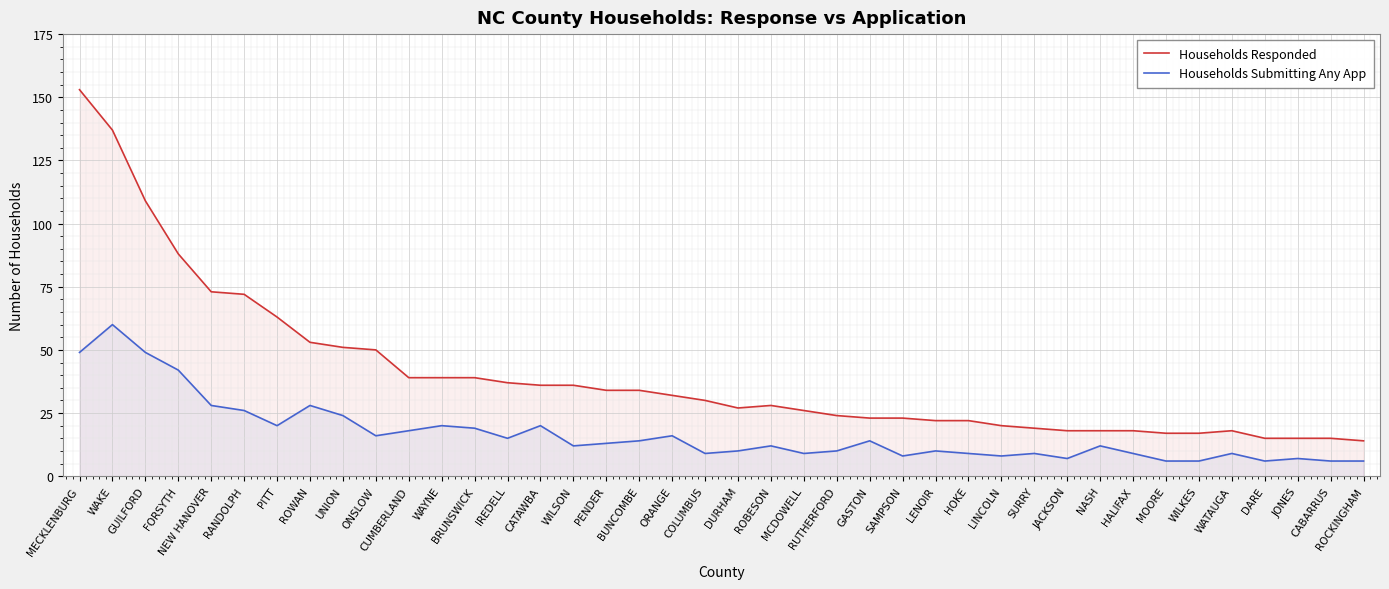

Rank the series by their average value, from lowest to highest.

Households Submitting Any App, Households Responded